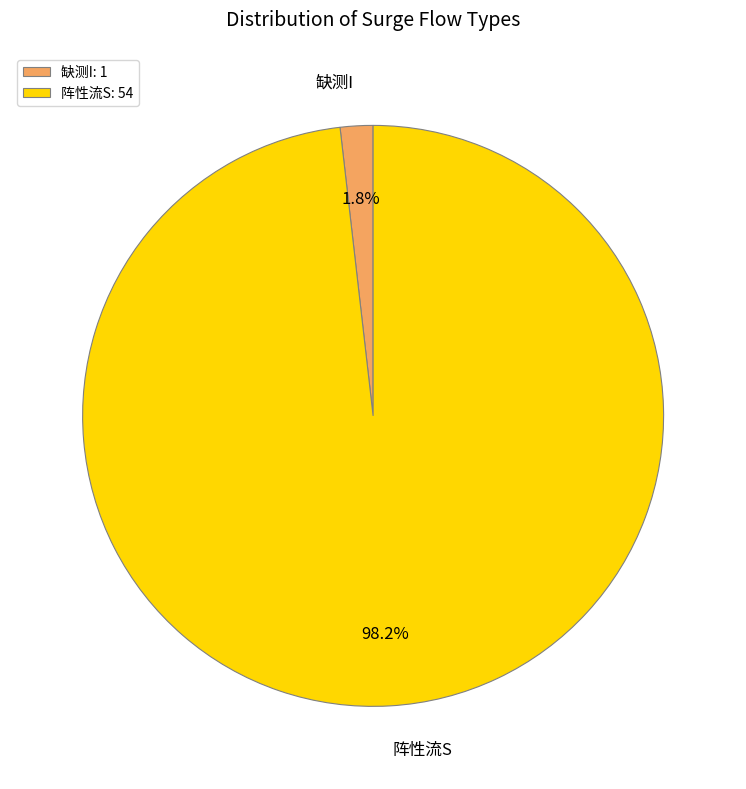

Is there any slice that represents more than half of the pie?

Yes